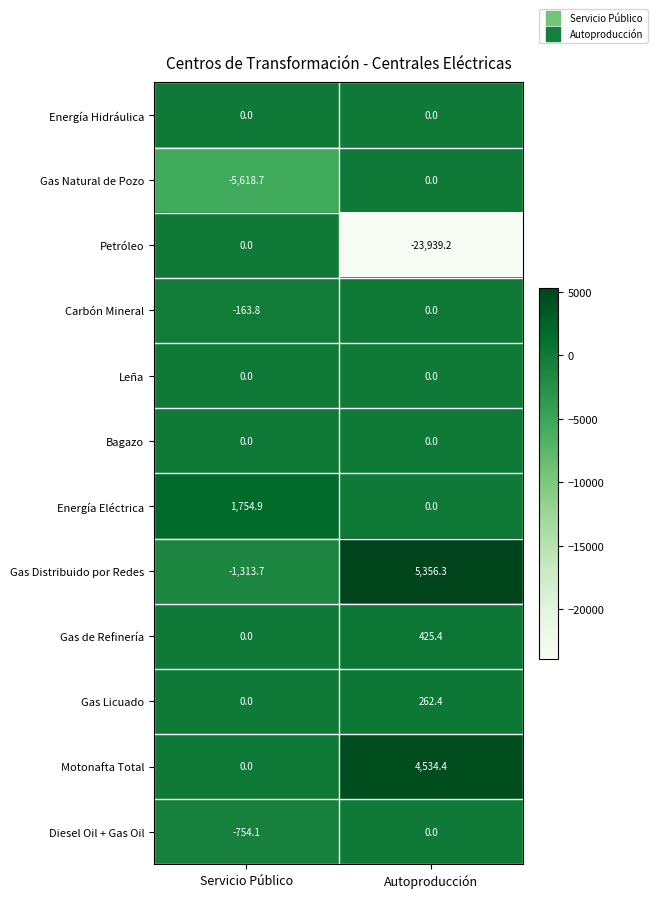

What is the total value across all series at Servicio Público?

-6095.4